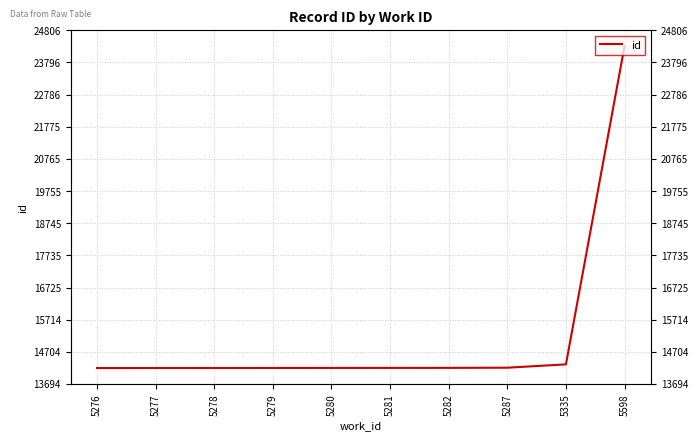

How many lines are shown in the chart?

1